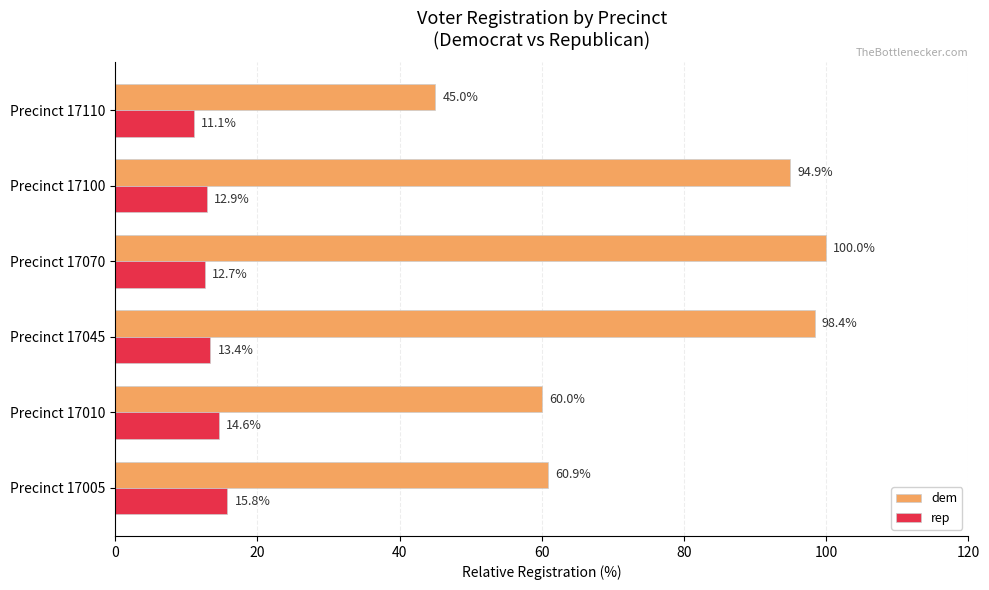

At which category is the sum across all series the highest?

Precinct 17070